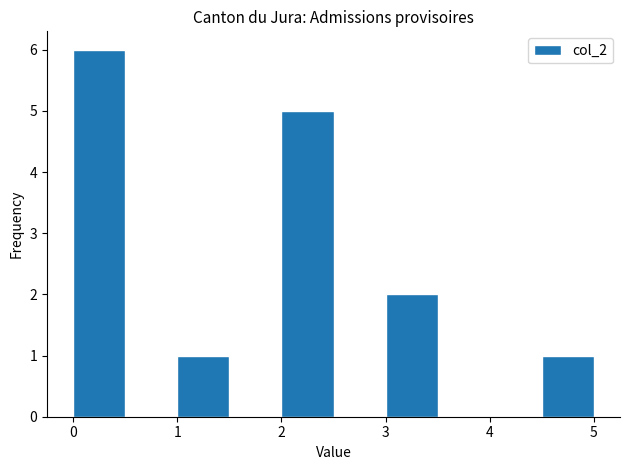

Reading left to right, transcribe this chart: for each bar, give the range it covers on the x-axis and its height. The values are not printed on the chart, so give them approximately, as read against the axis.

0.0 to 0.5: 6
0.5 to 1.0: 0
1.0 to 1.5: 1
1.5 to 2.0: 0
2.0 to 2.5: 5
2.5 to 3.0: 0
3.0 to 3.5: 2
3.5 to 4.0: 0
4.0 to 4.5: 0
4.5 to 5.0: 1